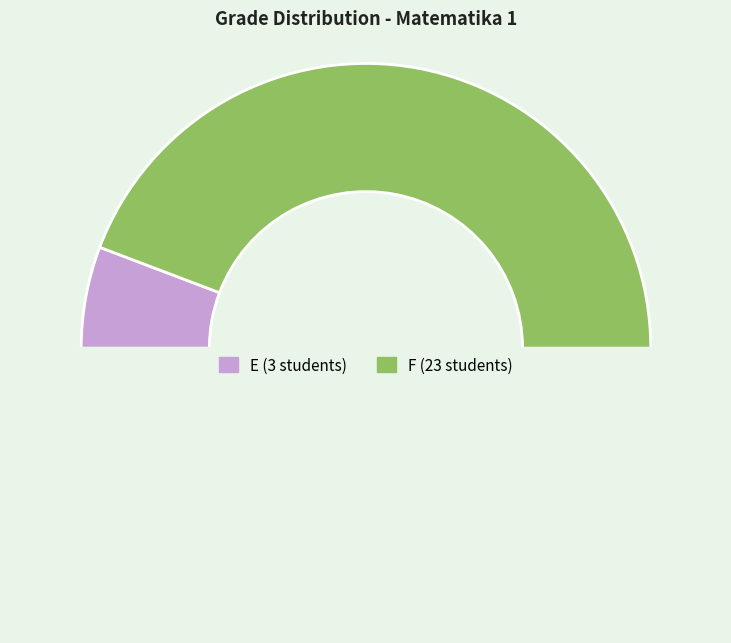

How many segments does this pie chart have?

3